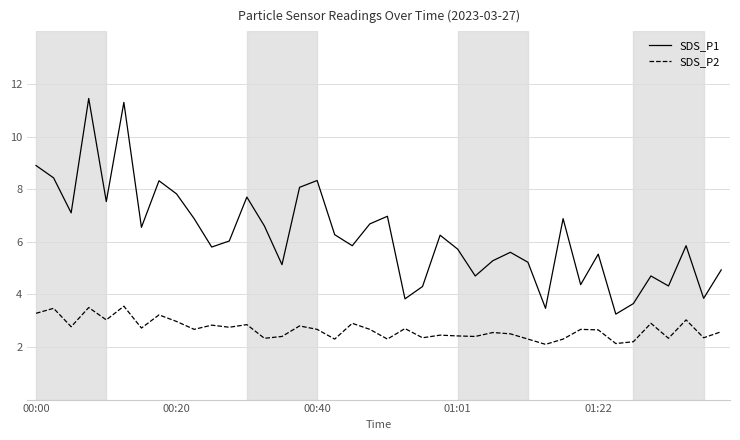

True or false: SDS_P2 and SDS_P1 cross at least once.

False